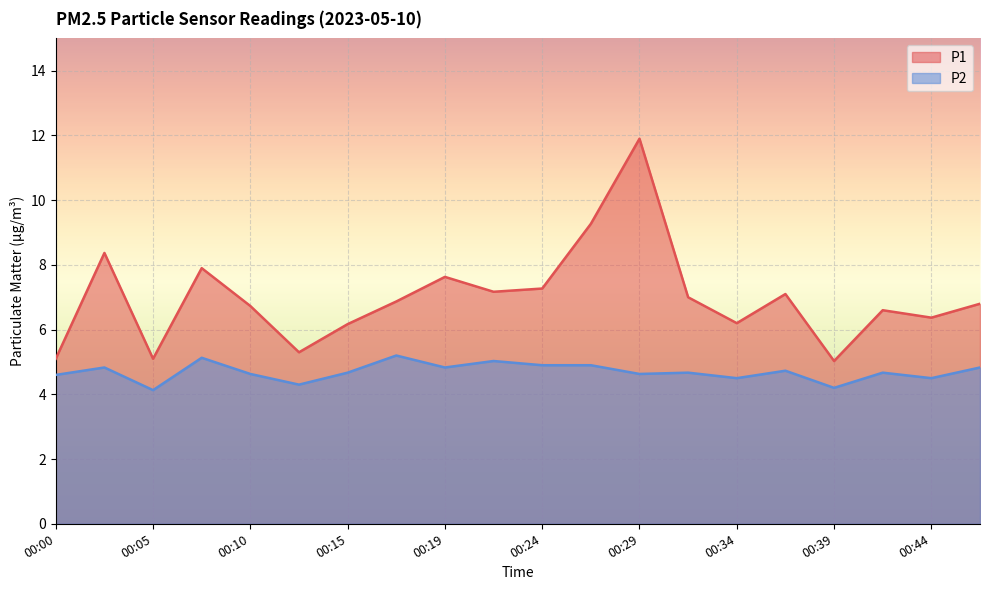

Rank the series by their average value, from lowest to highest.

P2, P1